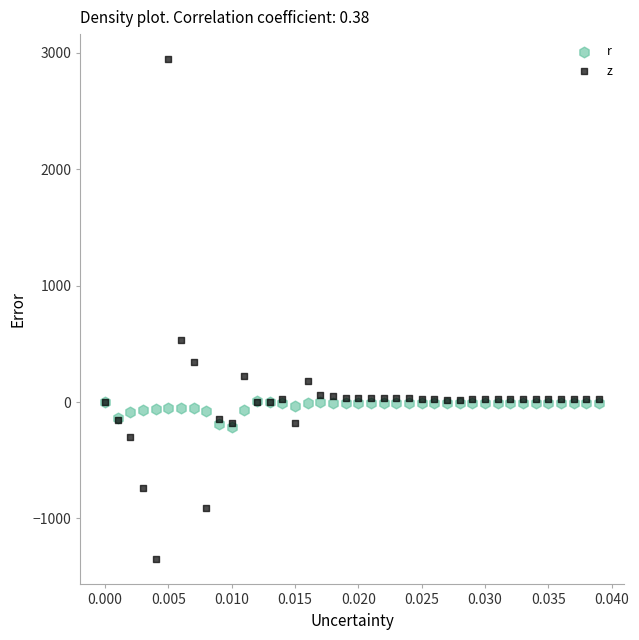

Which series contains the highest Y value?

z